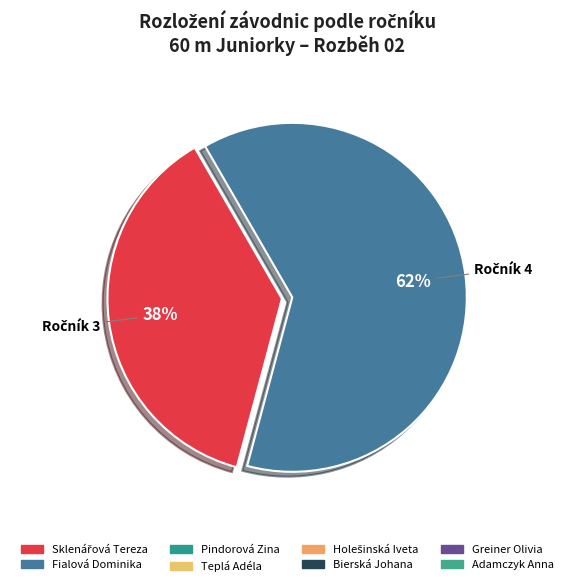

Is there a majority slice in this chart?

Yes